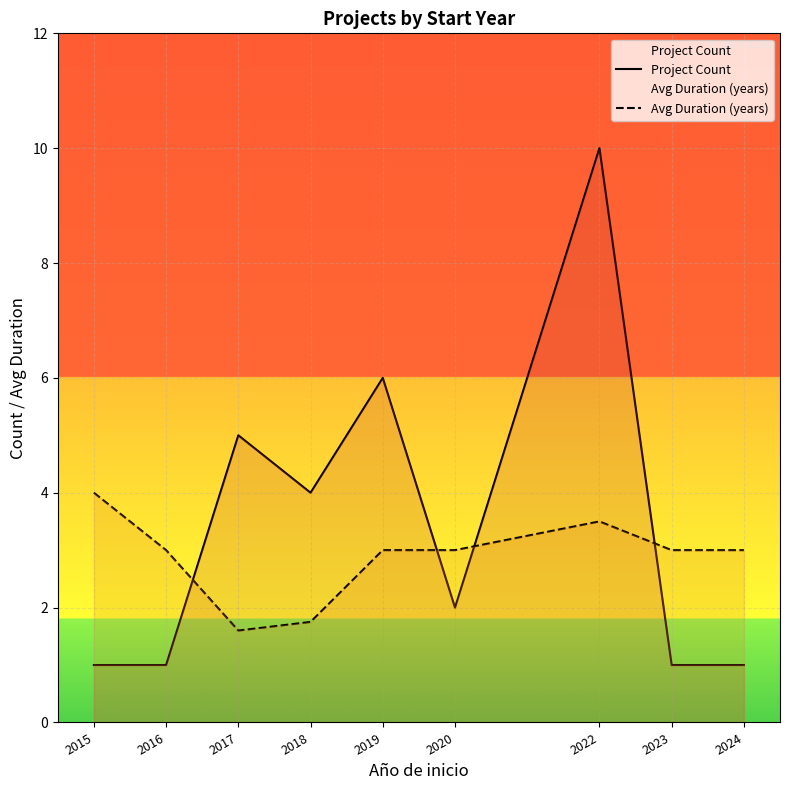

How many lines are shown in the chart?

2